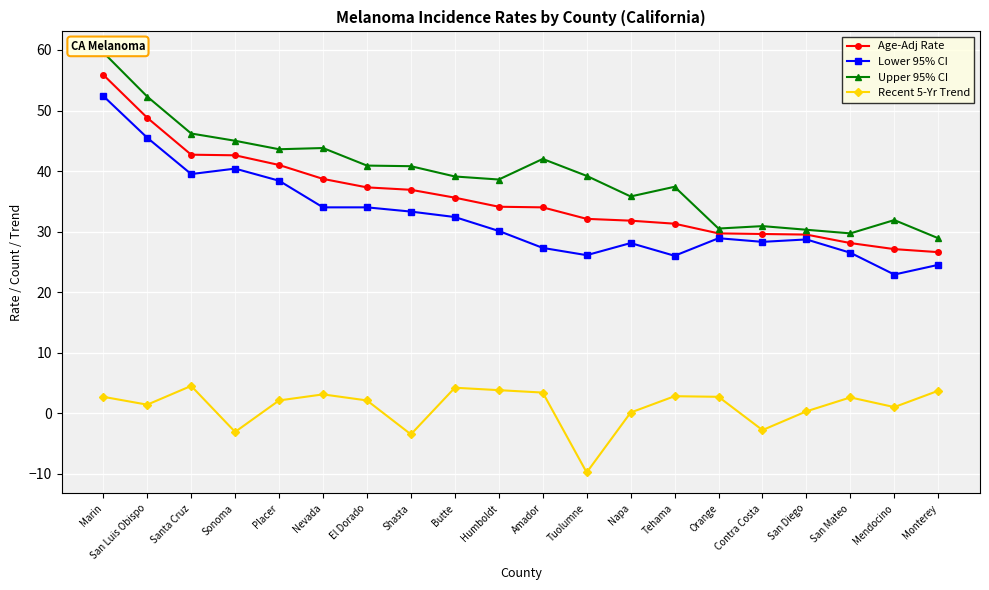

At how many categories does at least one series exceed 32?

14